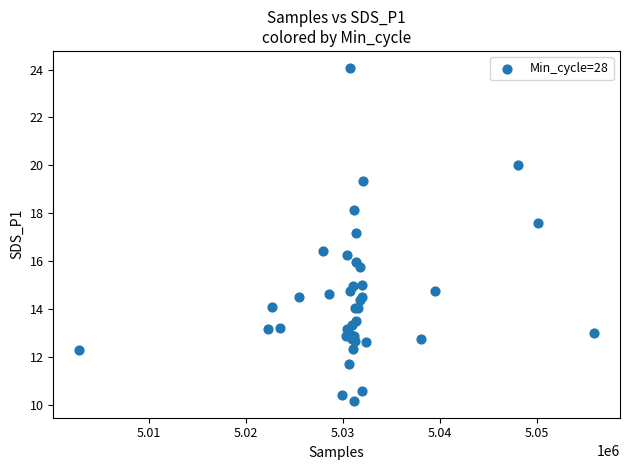

What Y value in the scatter plot is closest to 17?

17.2